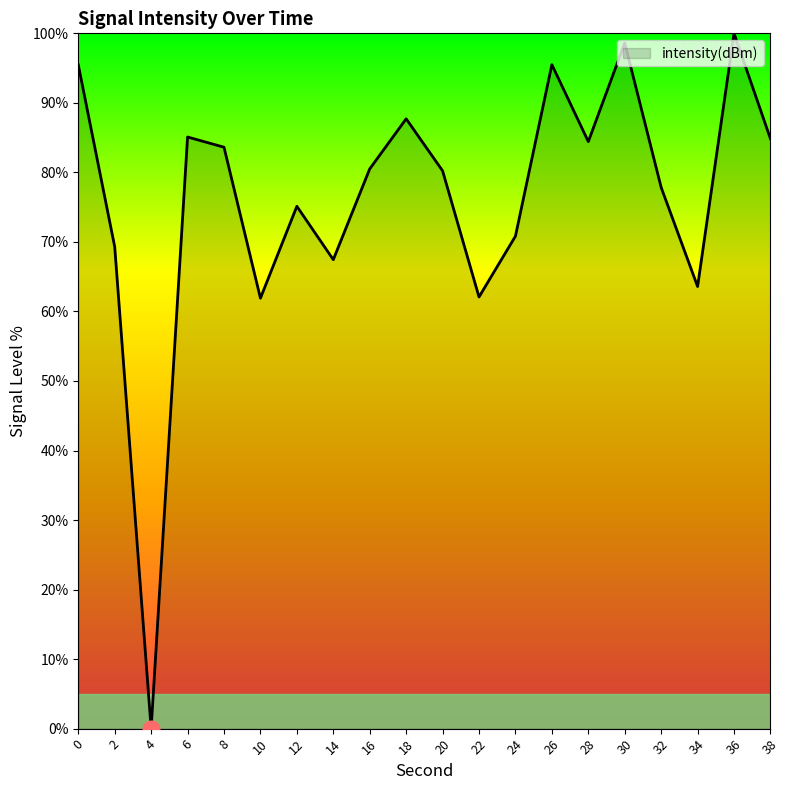

Does the chart have visible grid lines?

No